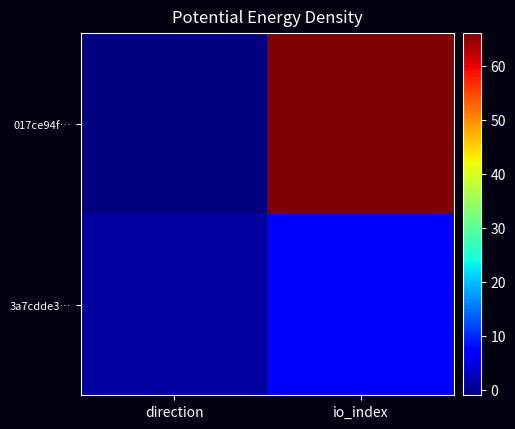

Between direction and io_index, which is larger?

io_index